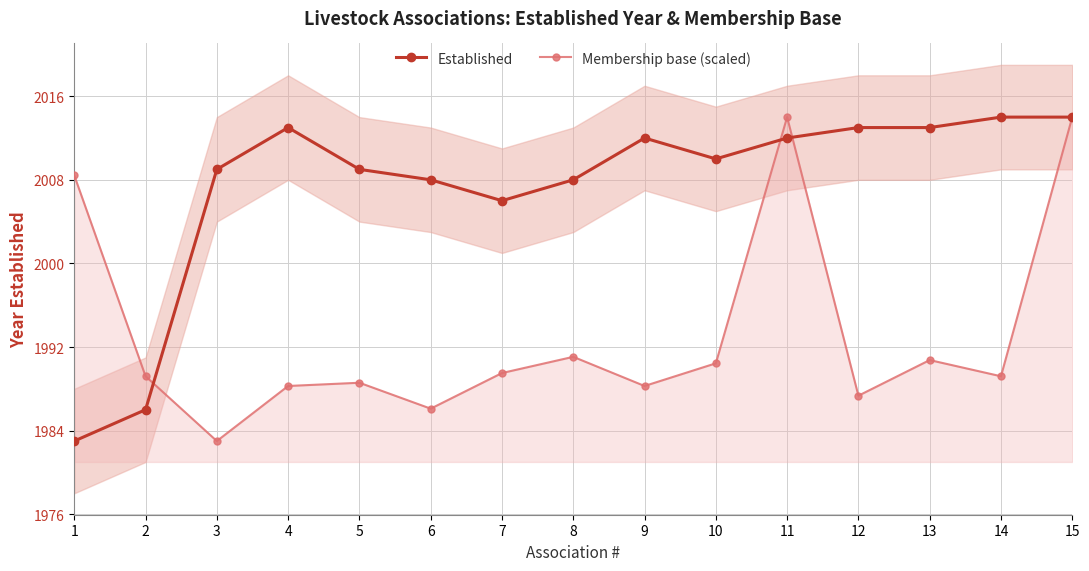

Reading left to right, what are all the values shown in this chart?

Established: 1983.0	1986.0	2009.0	2013.0	2009.0	2008.0	2006.0	2008.0	2012.0	2010.0	2012.0	2013.0	2013.0	2014.0	2014.0
Membership base (scaled): 2008.4	1989.2	1983.0	1988.3	1988.6	1986.1	1989.5	1991.1	1988.3	1990.4	2014.0	1987.3	1990.7	1989.2	2014.0